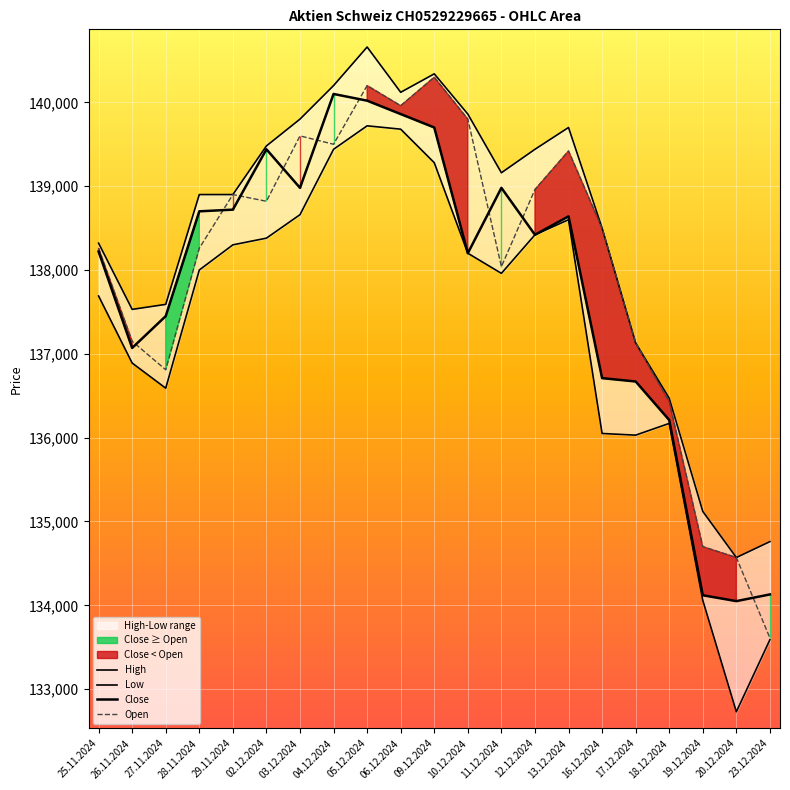

How many lines are shown in the chart?

4